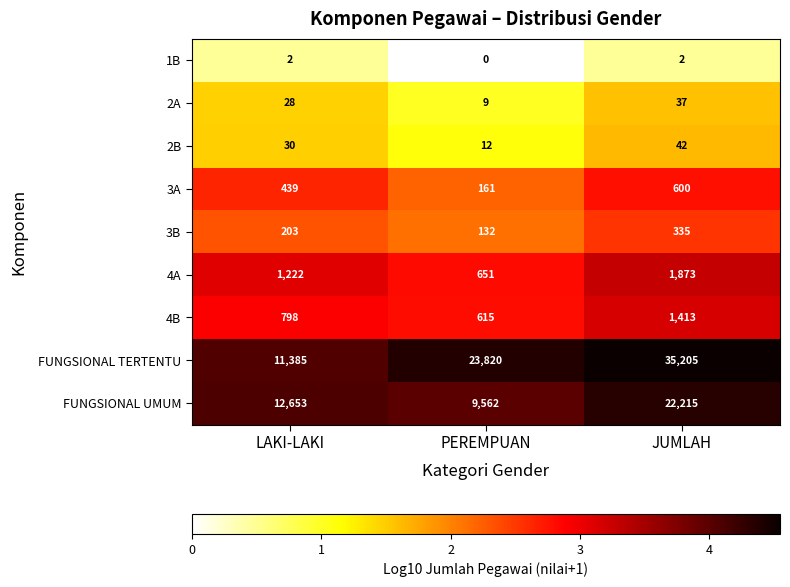

Reading right to left, transcribe all the data shown in this chart.

1B: JUMLAH=2	PEREMPUAN=0	LAKI-LAKI=2
2A: JUMLAH=37	PEREMPUAN=9	LAKI-LAKI=28
2B: JUMLAH=42	PEREMPUAN=12	LAKI-LAKI=30
3A: JUMLAH=600	PEREMPUAN=161	LAKI-LAKI=439
3B: JUMLAH=335	PEREMPUAN=132	LAKI-LAKI=203
4A: JUMLAH=1873	PEREMPUAN=651	LAKI-LAKI=1222
4B: JUMLAH=1413	PEREMPUAN=615	LAKI-LAKI=798
FUNGSIONAL TERTENTU: JUMLAH=35205	PEREMPUAN=23820	LAKI-LAKI=11385
FUNGSIONAL UMUM: JUMLAH=22215	PEREMPUAN=9562	LAKI-LAKI=12653